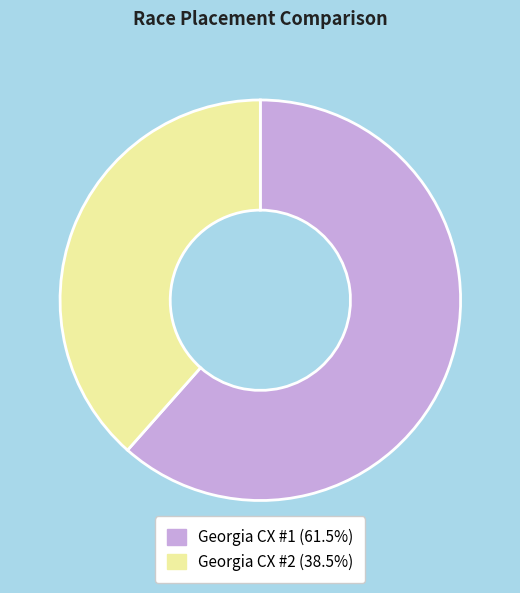

What is the smallest slice in the pie chart?

Georgia CX #2